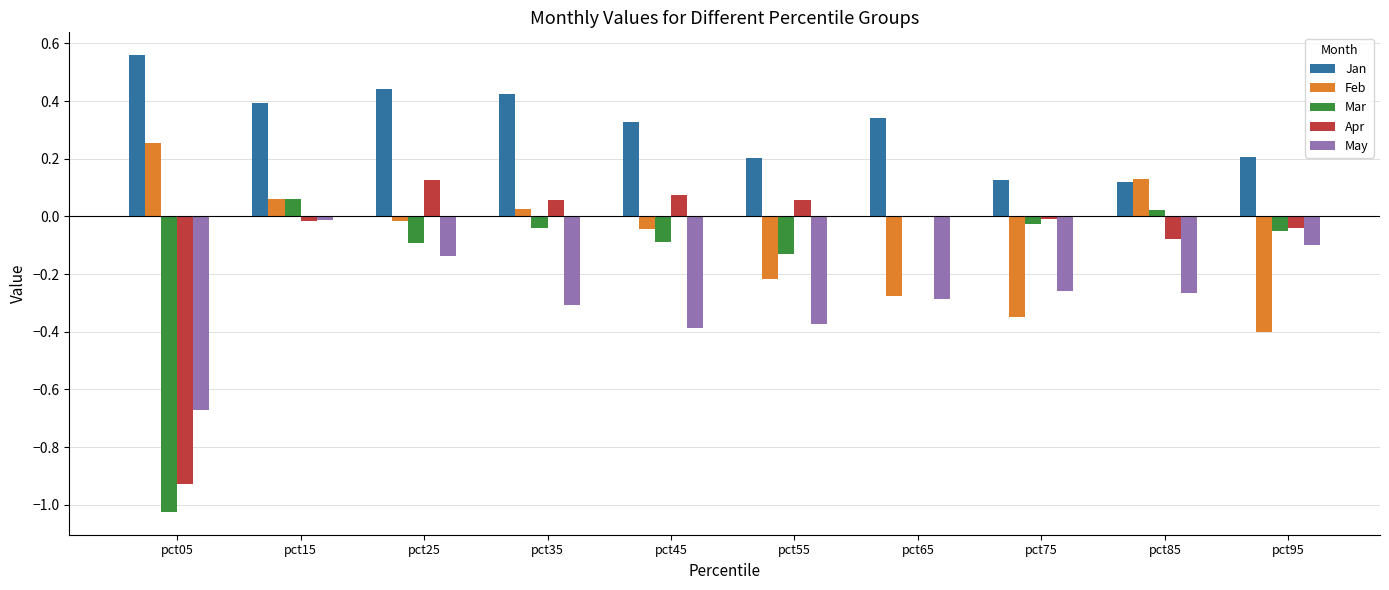

Between pct15 and pct75, which series saw the biggest shift?

Feb